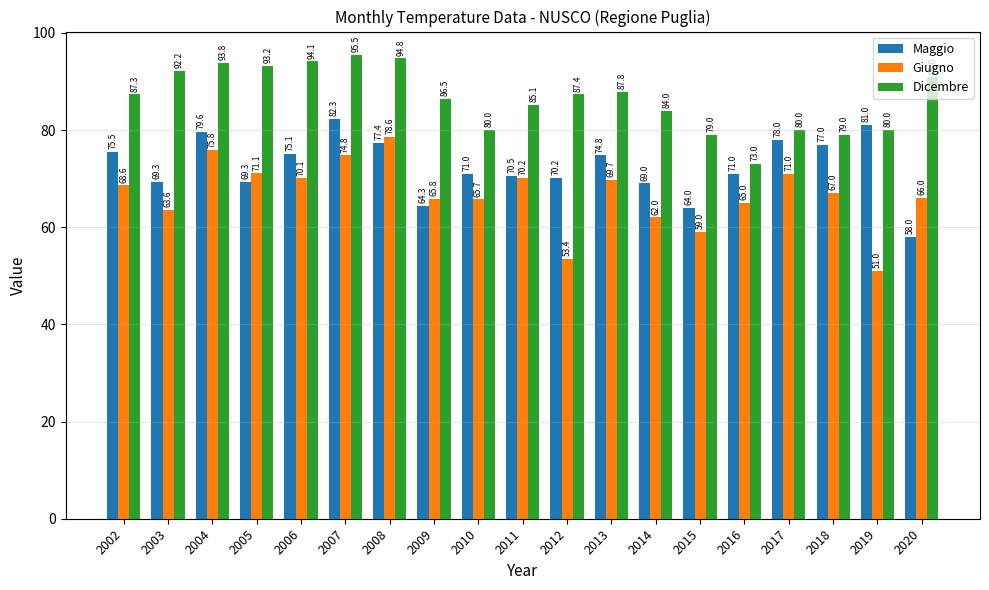

At which category is the sum across all series the highest?

2007